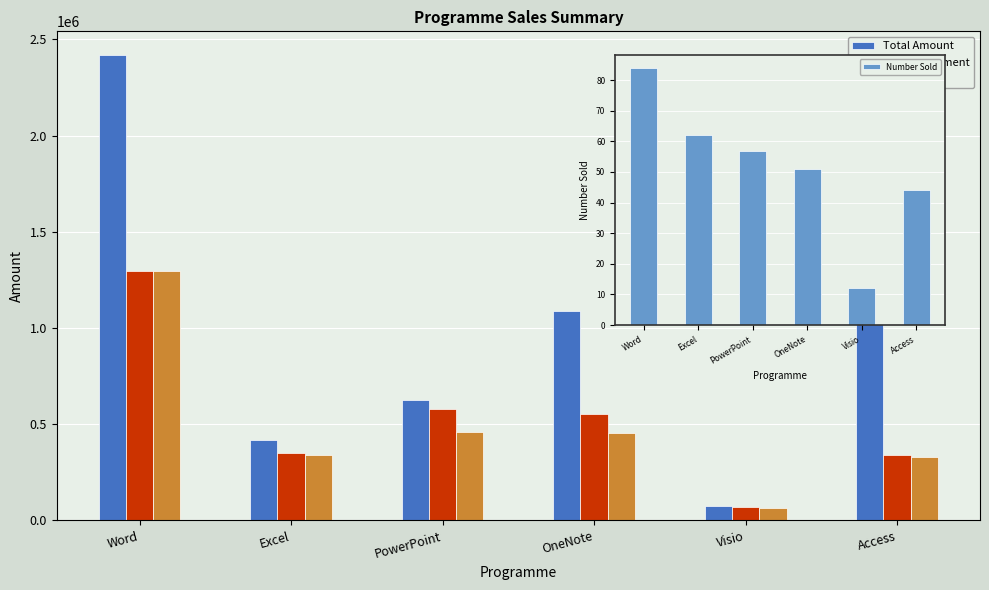

What is the sum of the Total Amount values at OneNote and PowerPoint?

1716874